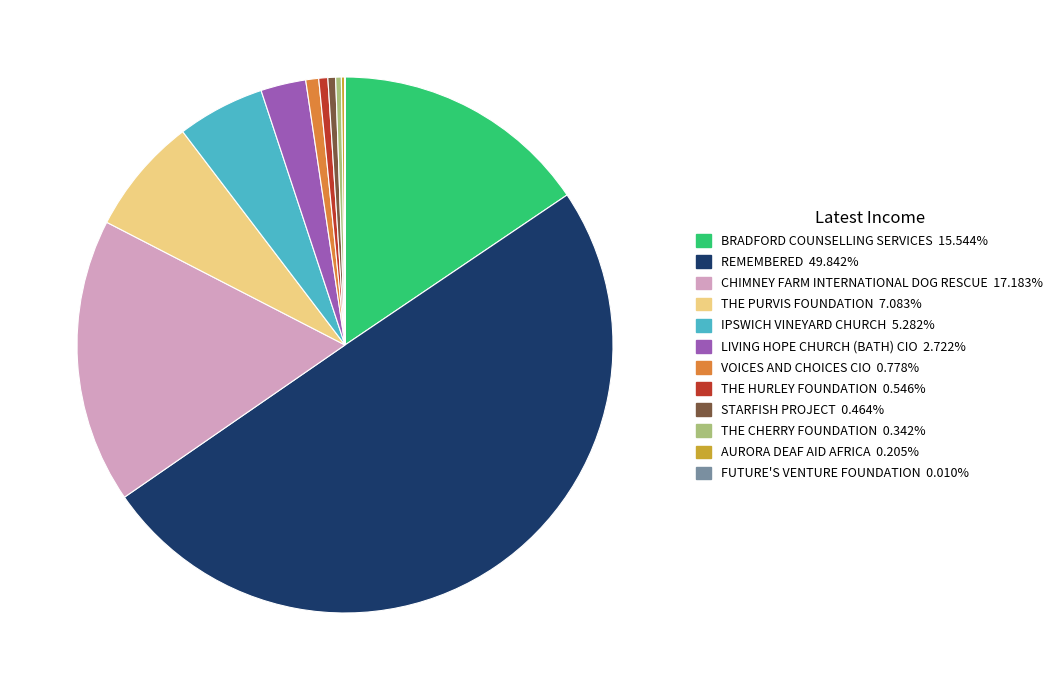

Is THE CHERRY FOUNDATION the majority of the pie?

No